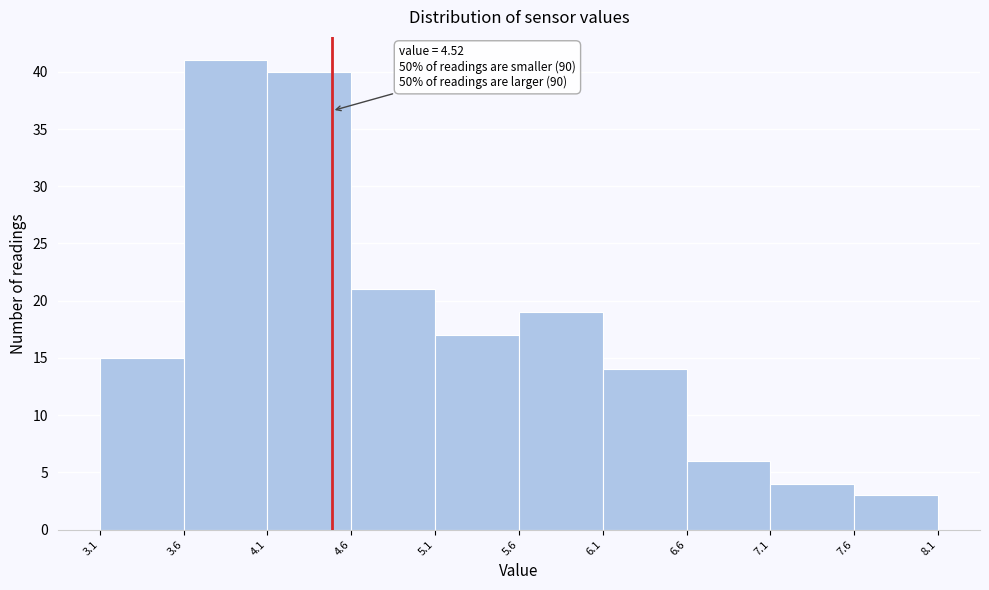

Over which range of the x-axis is the bar tallest?

3.6 to 4.1